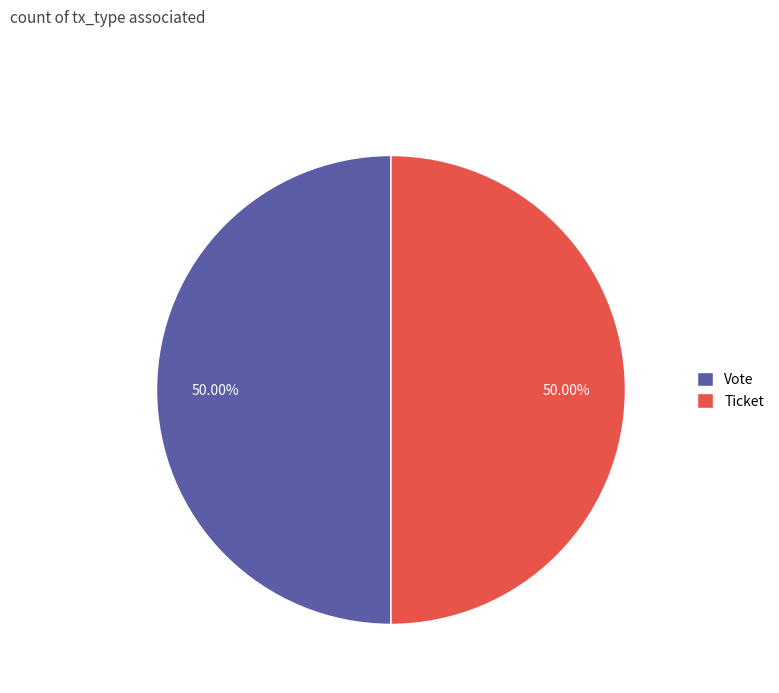

Do Vote and Ticket together represent more than half of the pie?

Yes